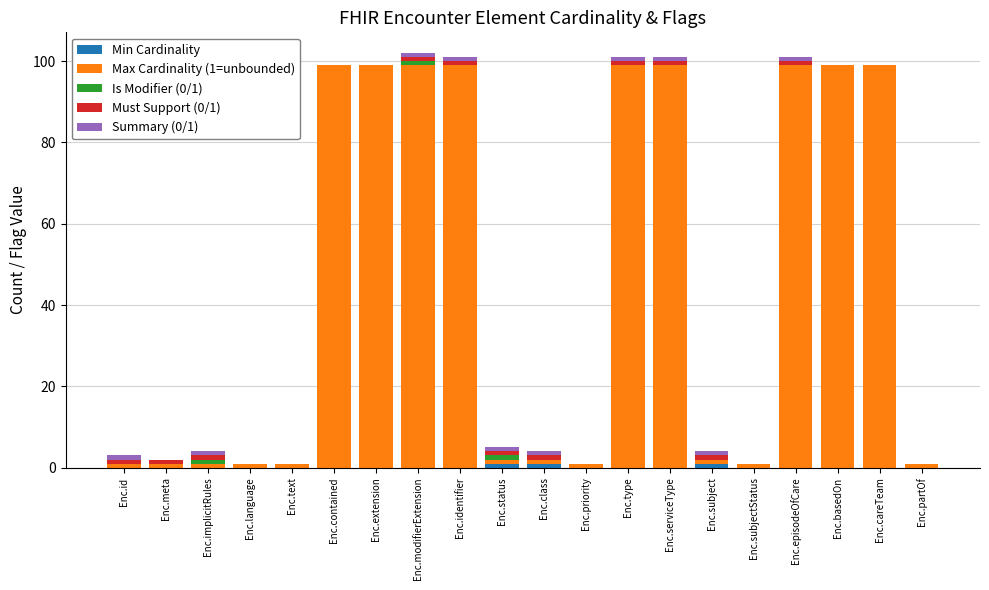

Are the bars horizontal?

No